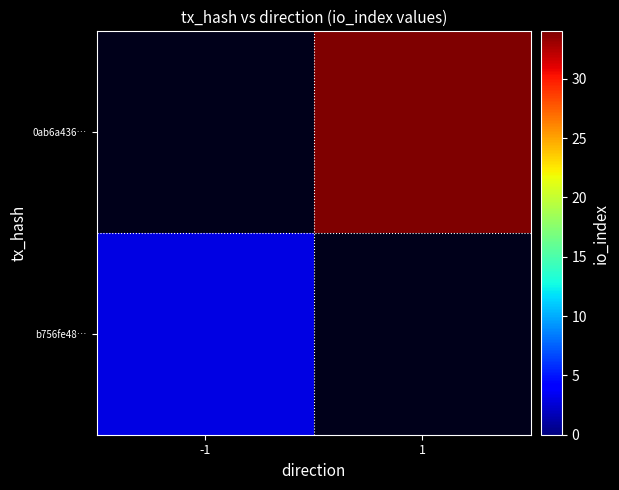

Is it true that 0ab6a436… equals 57.8 at 1?

False